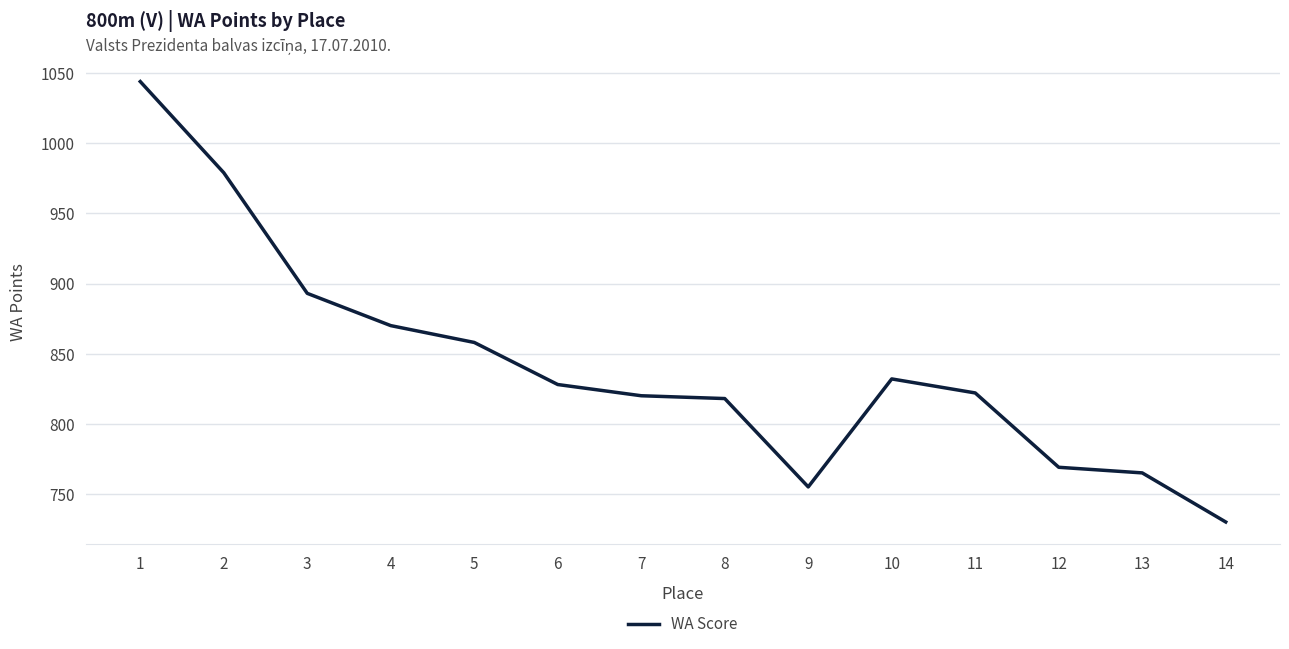

Where is the data nearest to the value 887?

3